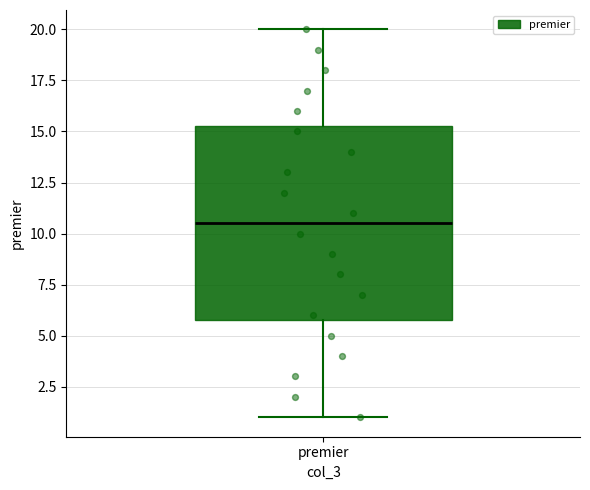

Transcribe this box plot: give where the median line is, the range the box spans, and where the two whiskers end, as read against the y-axis. The values are not printed on the chart, so give them approximately, as read against the axis.

median 10.5, box 6.0 to 15.5, whiskers 1.0 to 20.0